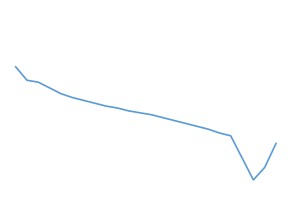

Does the chart display data point markers on the line(s)?

No